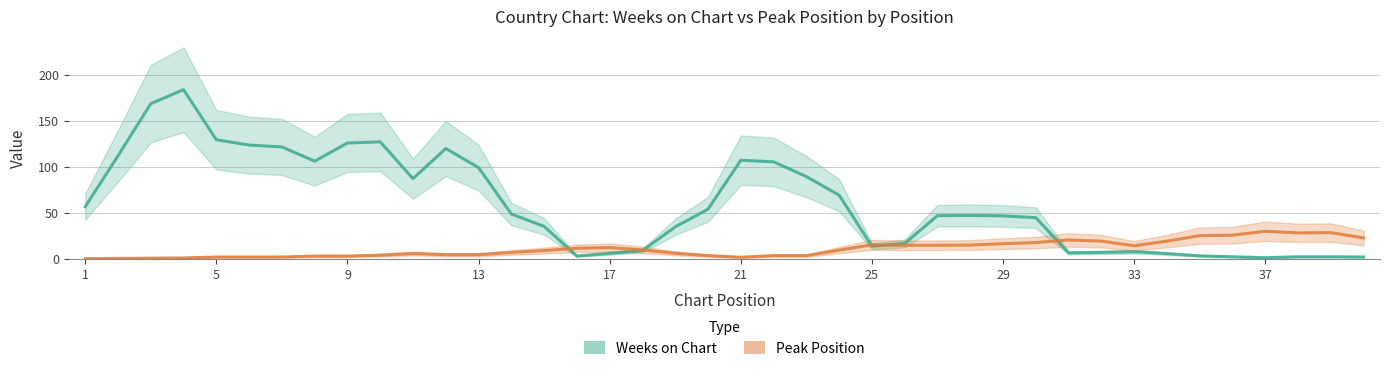

Does the chart have visible grid lines?

Yes